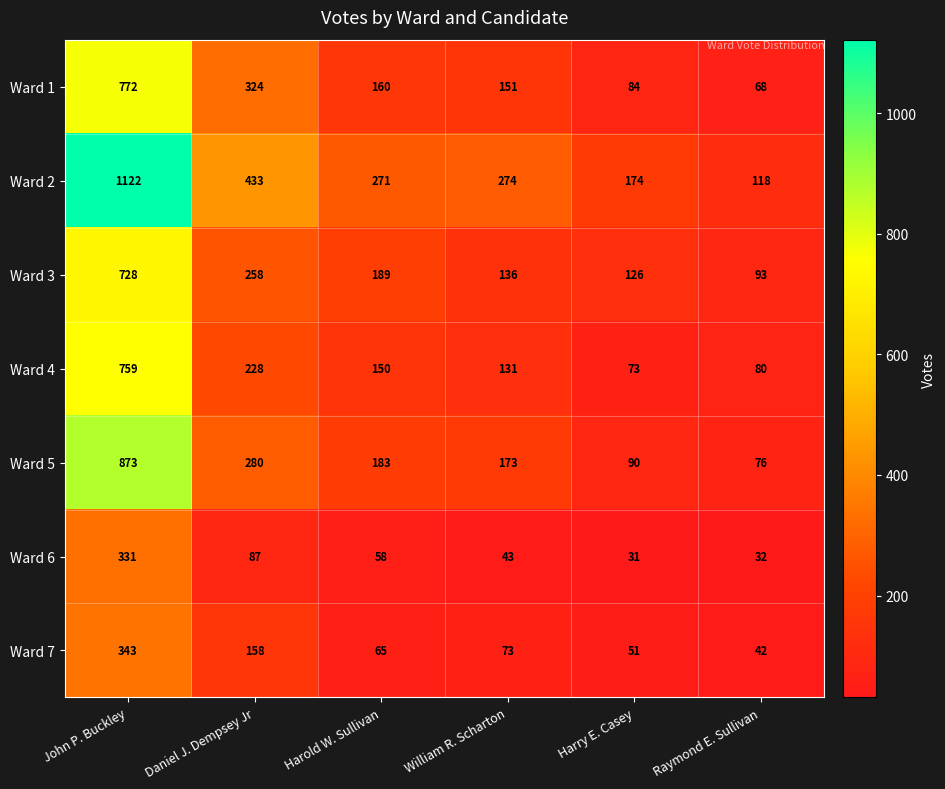

What is the maximum value shown in the chart?

1122